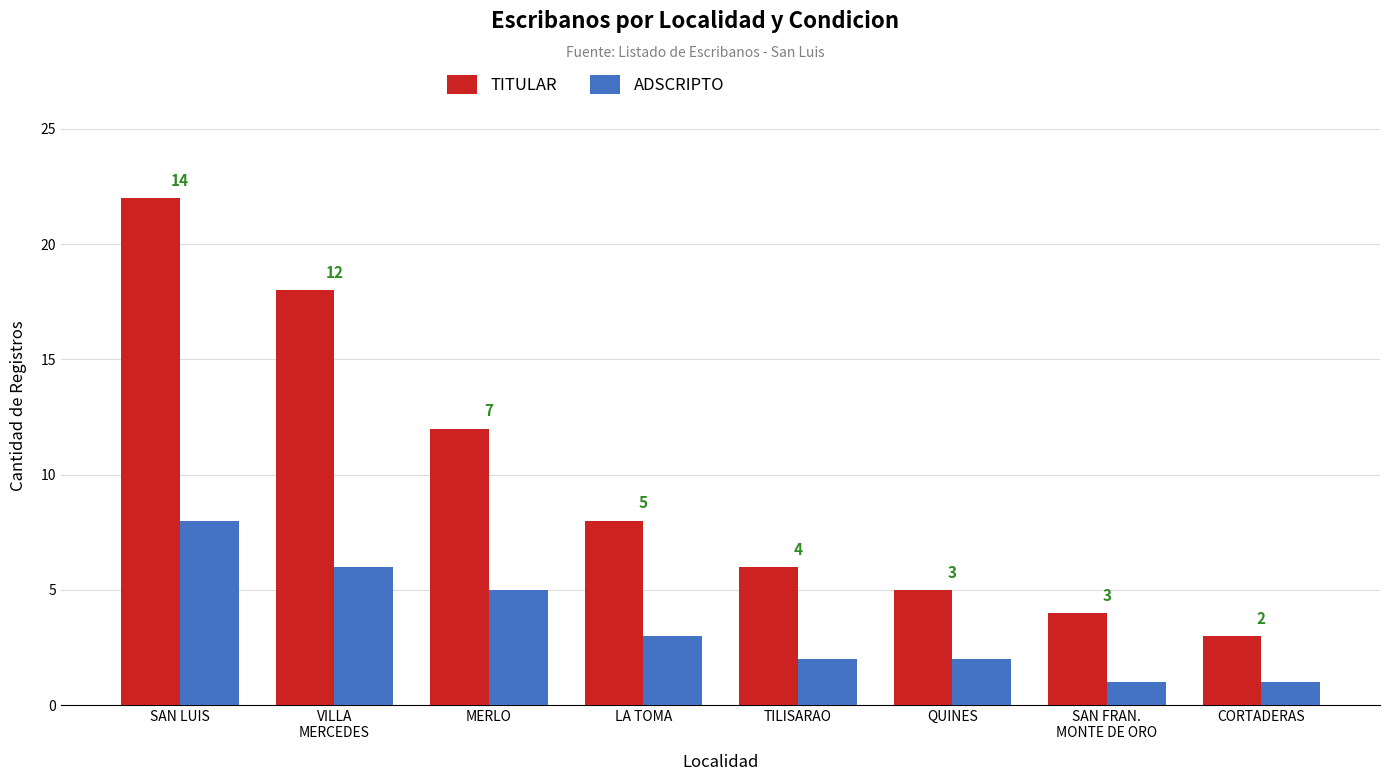

What is the lowest value of the TITULAR series?

3